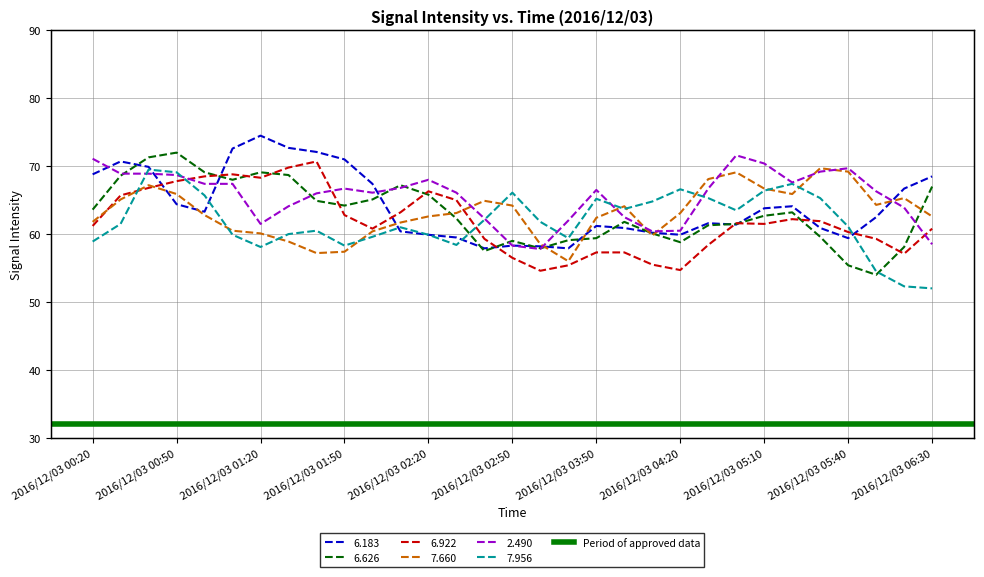

What position from the right is 2016/12/03 00:30?

30